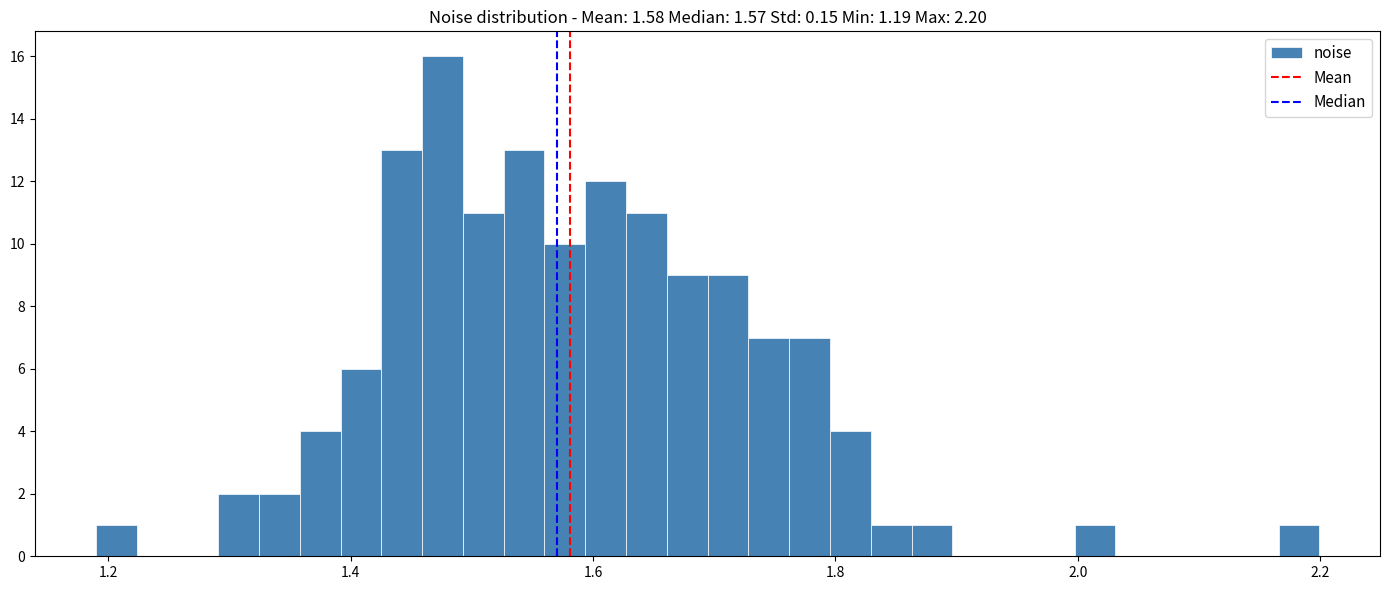

Read against the x-axis, roughly where is the centre of the tallest bar?

1.48